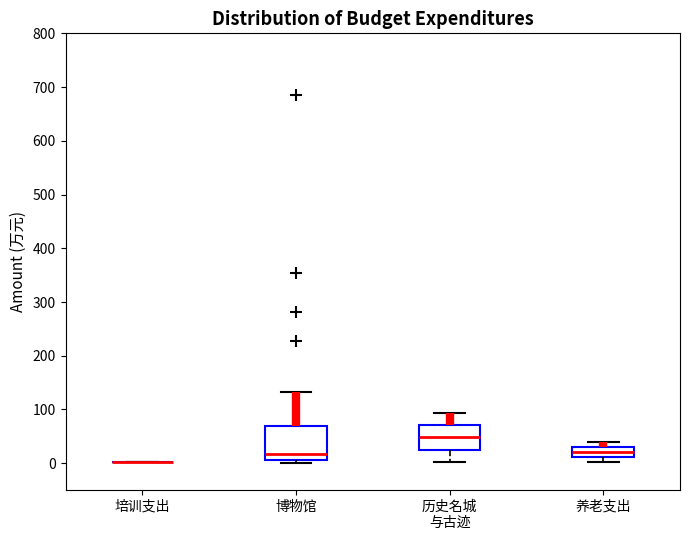

Reading left to right, read every box against the y-axis: the position of its median line, the range the box covers, and the ends of its whiskers. The values are not printed on the chart, so give them approximately, as read against the axis.

培训支出: box collapsed to a line at 0, whiskers 0 to 0
博物馆: median 20, box 10 to 70, whiskers 0 to 130
历史名城 与古迹: median 50, box 20 to 70, whiskers 0 to 90
养老支出: median 20, box 10 to 30, whiskers 0 to 40